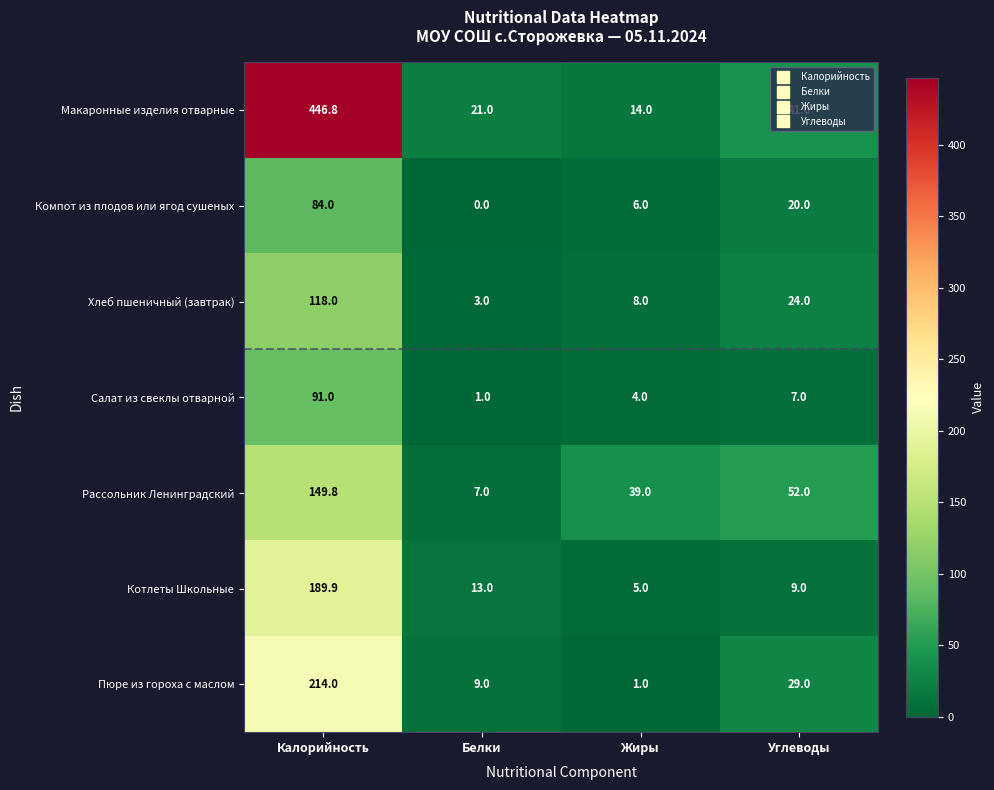

True or false: Пюре из гороха с маслом has a value of 214.0 at Калорийность.

True